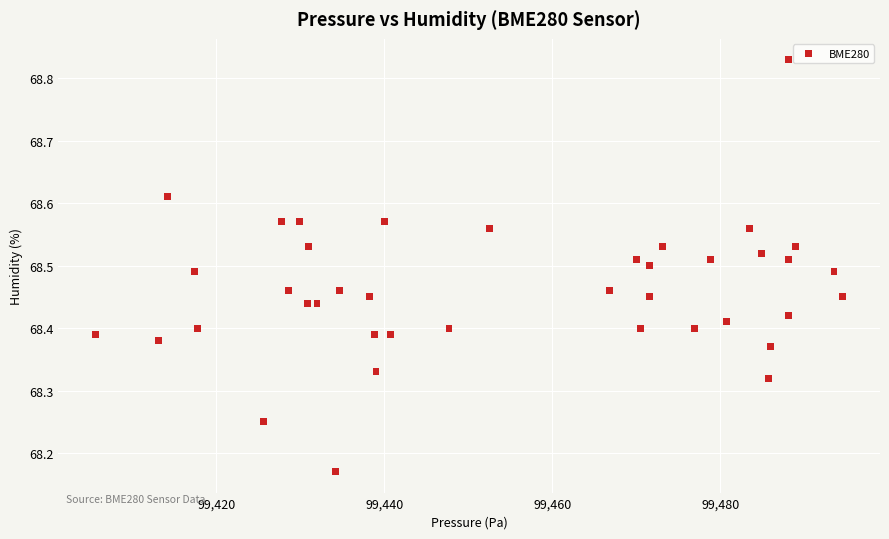

What is the range of Y values (max minus min)?

0.7